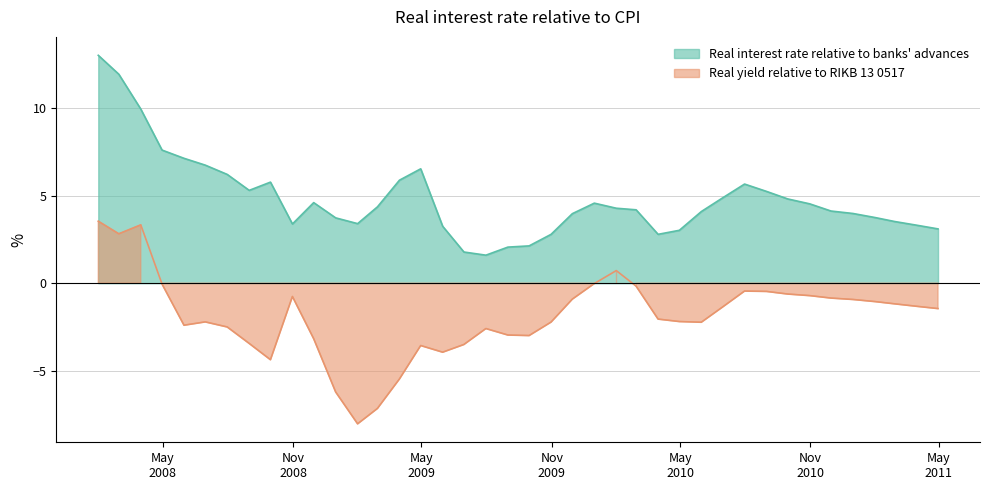

Is it true that Real interest rate relative to banks' advances equals 6.8 at 2010-09-30?

False